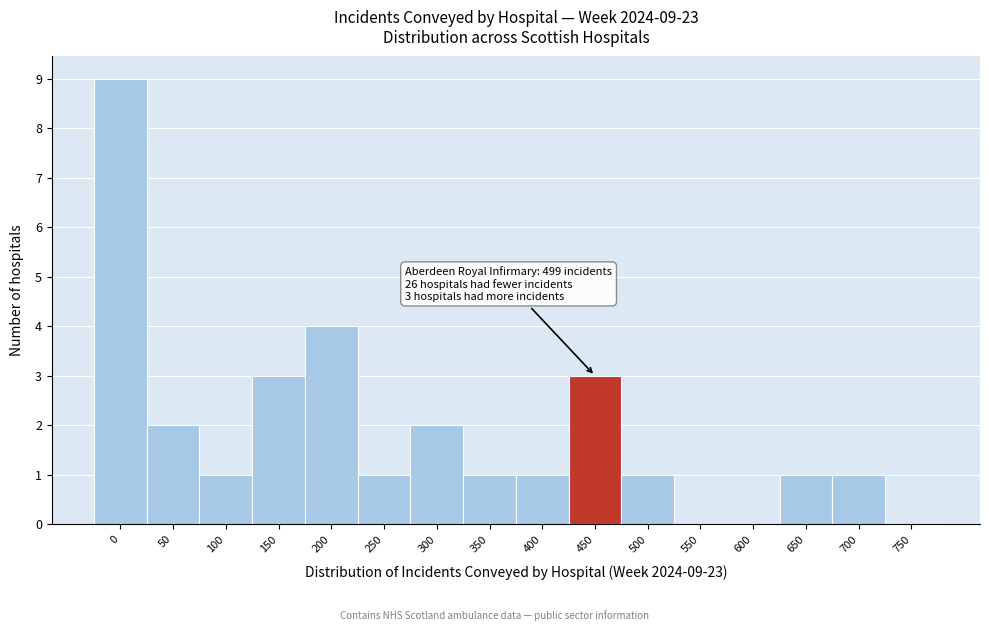

Reading right to left, transcribe all the data shown in this chart.

750=0	700=1	650=1	600=0	550=0	500=1	450=3	400=1	350=1	300=2	250=1	200=4	150=3	100=1	50=2	0=9